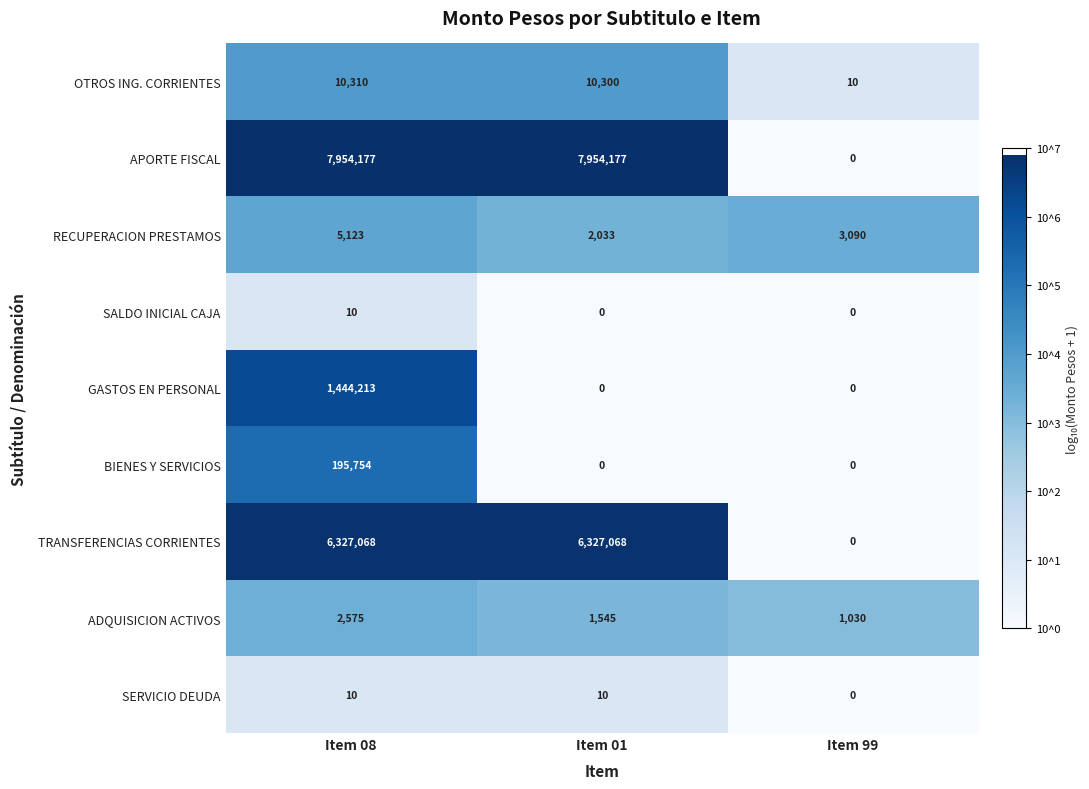

What is the difference between the second highest and minimum values in the ADQUISICION ACTIVOS series?

515